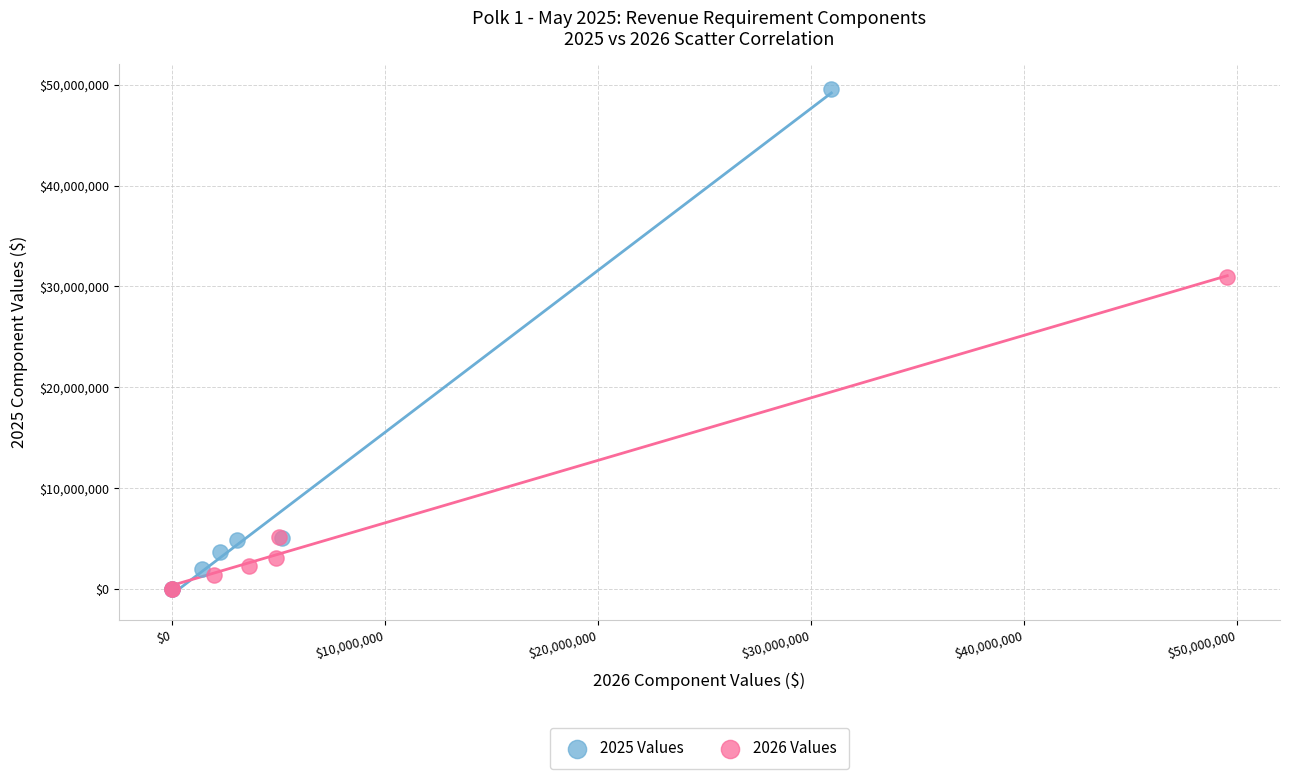

What are all the series names shown in the legend?

2025 Values, 2026 Values